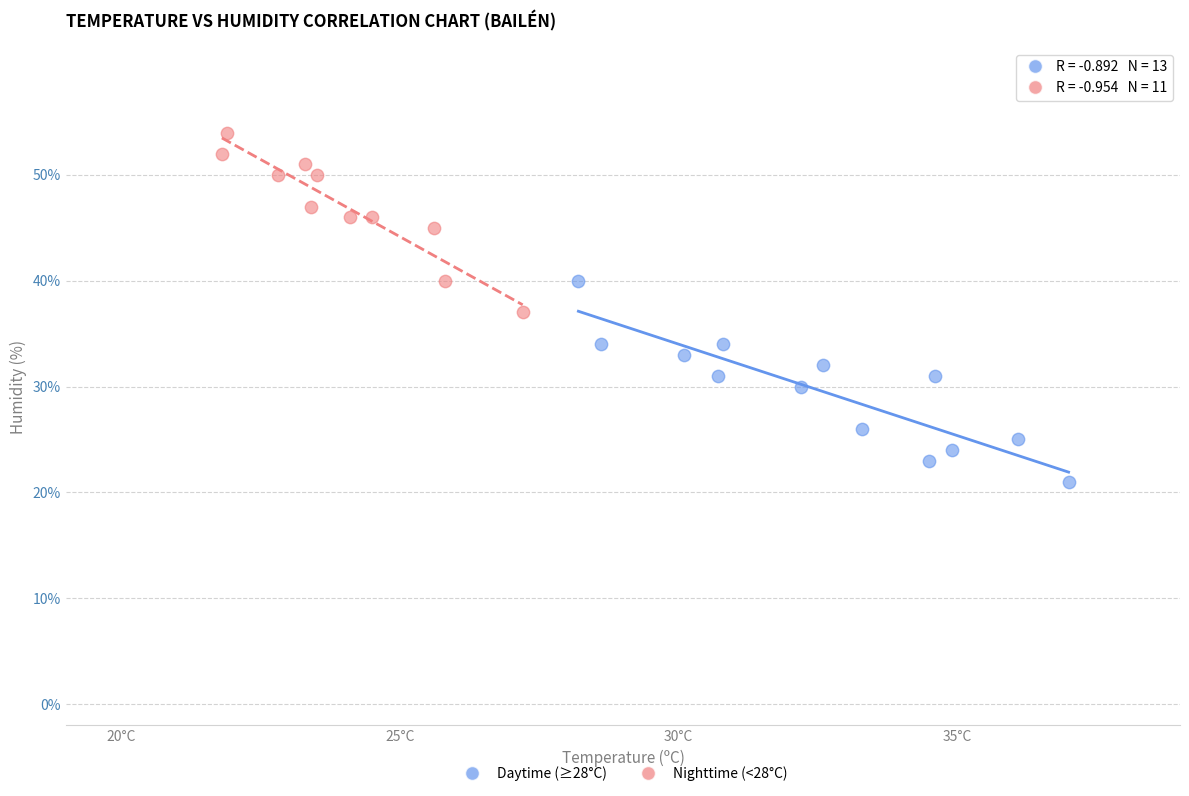

Which series has the largest Y range (max minus min)?

Daytime (≥28°C)